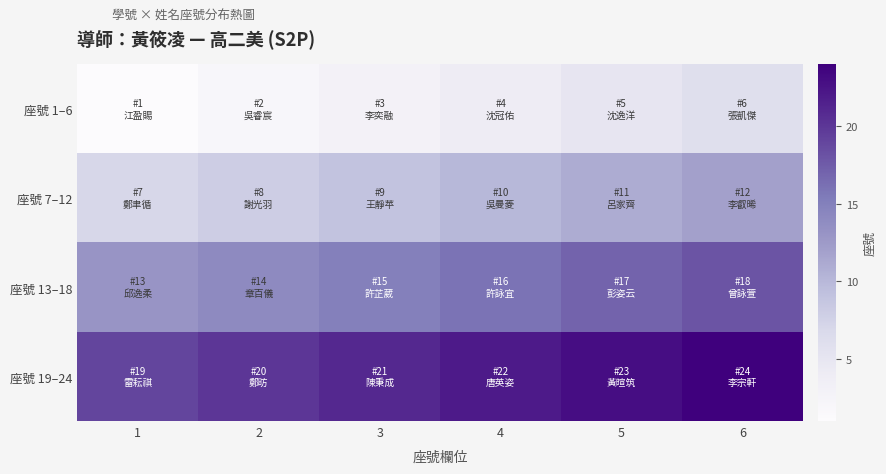

Which series has the widest spread of values?

座號 1–6